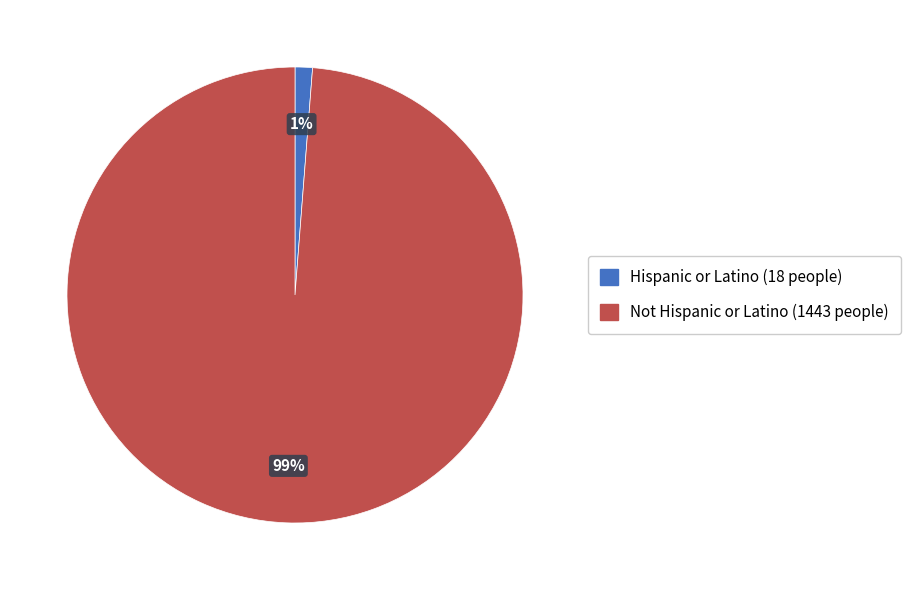

To the nearest percent, what is the difference between the largest and smallest slice percentages?

98%